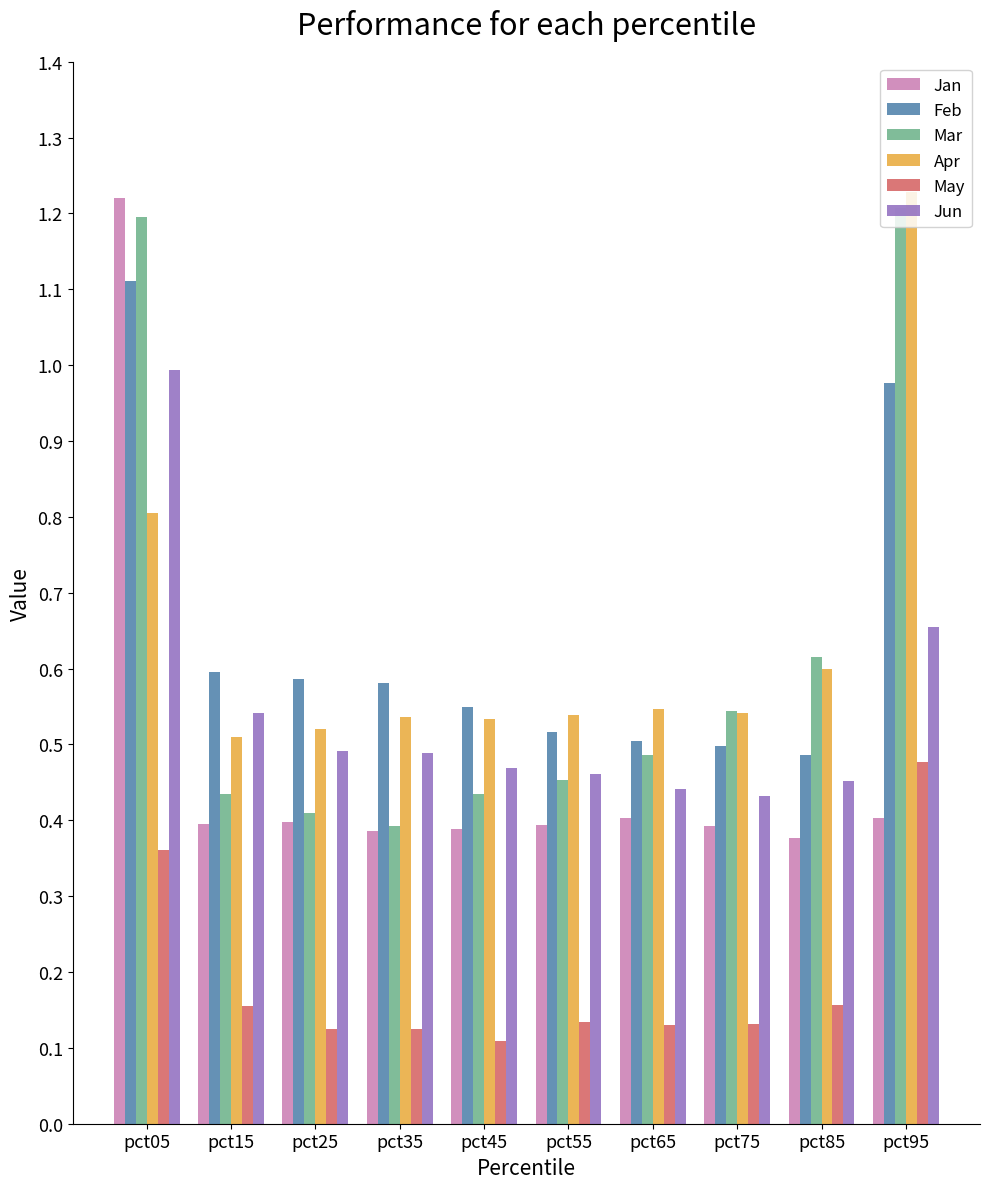

At which category is the sum across all series the highest?

pct05